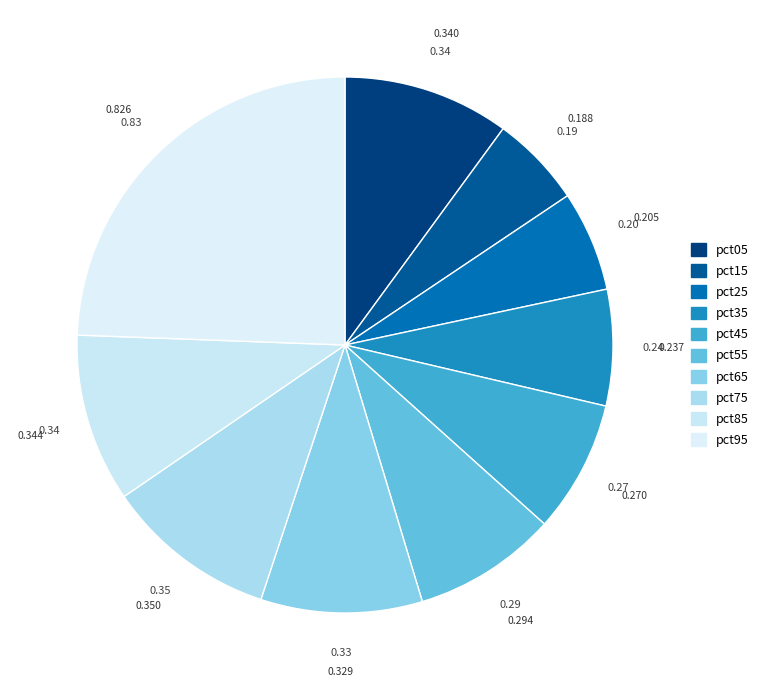

How many segments does this pie chart have?

10